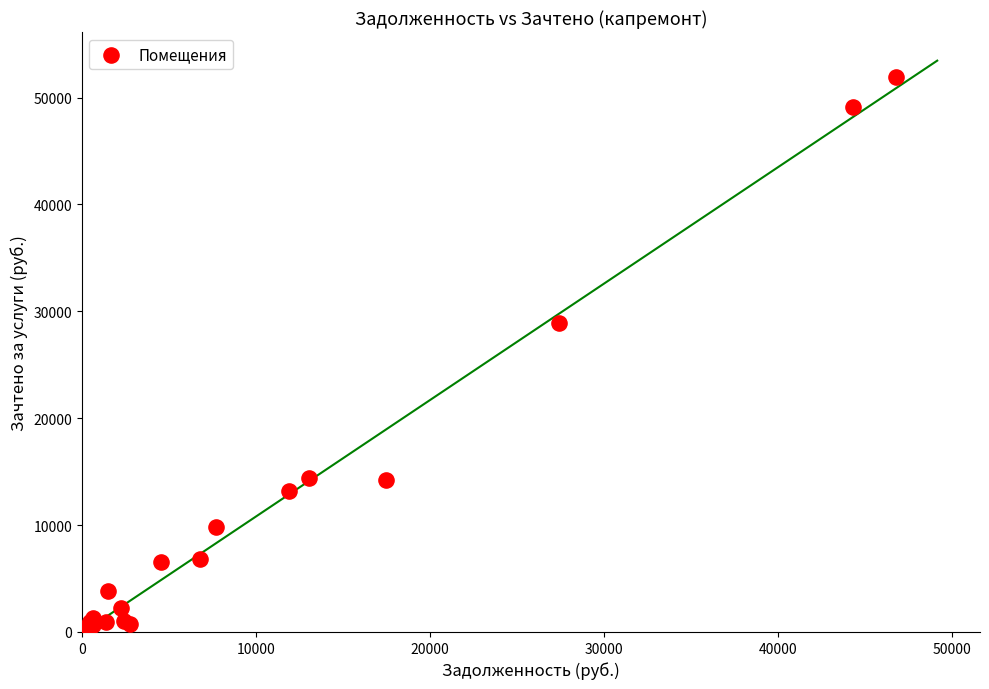

What Y value in the scatter plot is closest to 26109?

28955.9